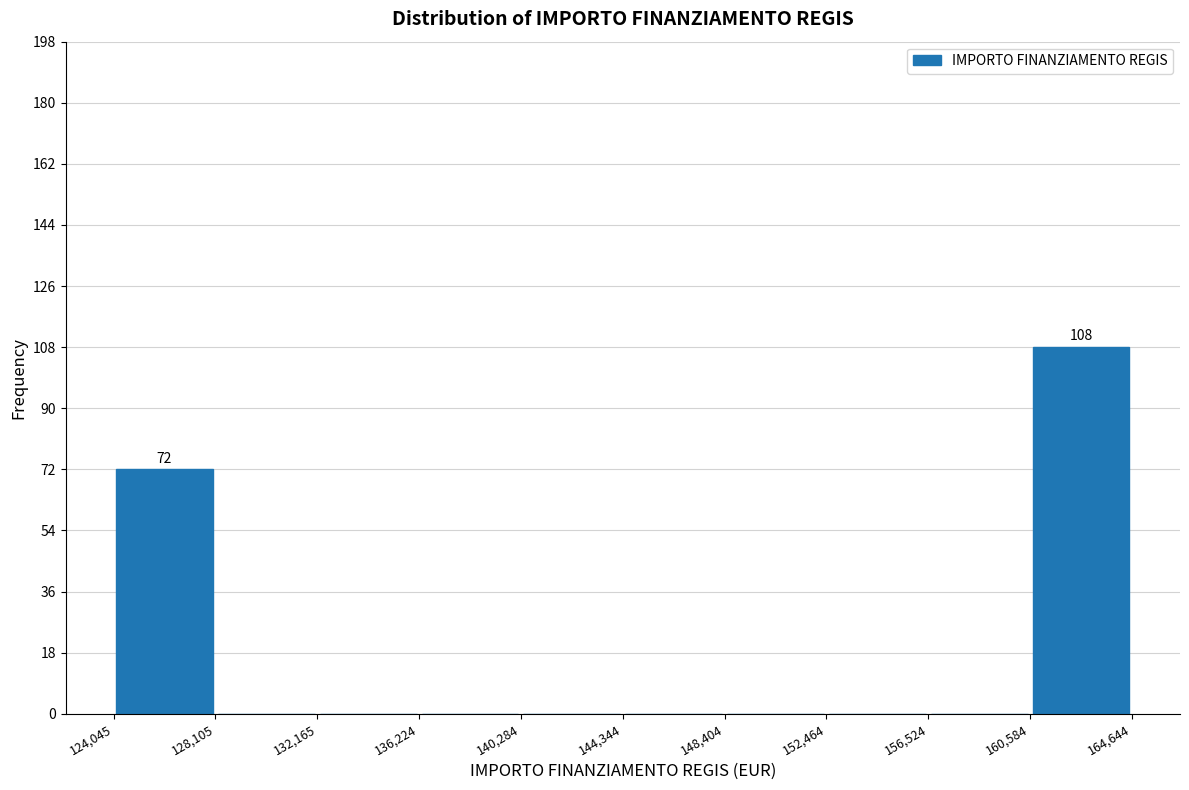

Over which range of the x-axis is the bar tallest?

160,584 to 164,644